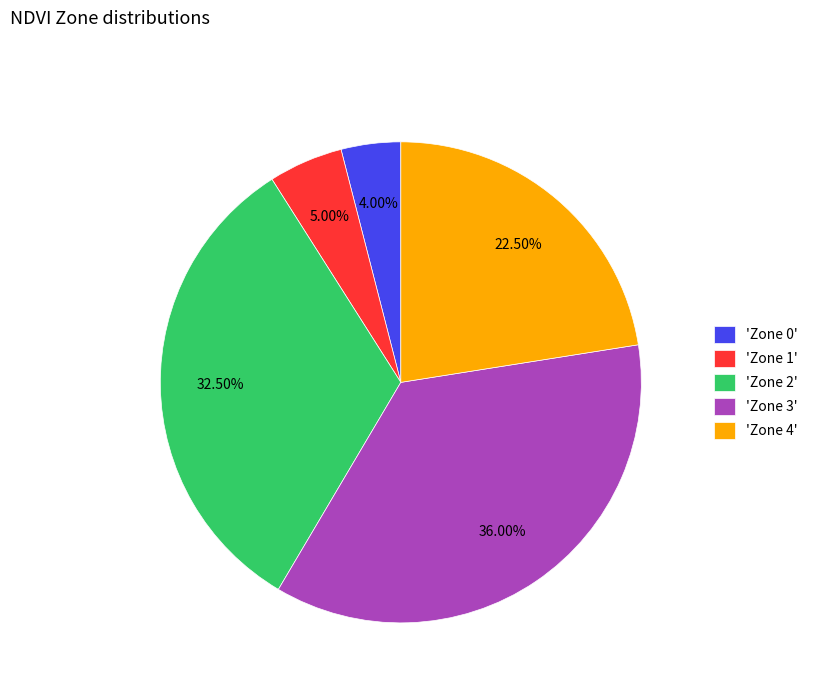

Is 'Zone 4' the majority of the pie?

No